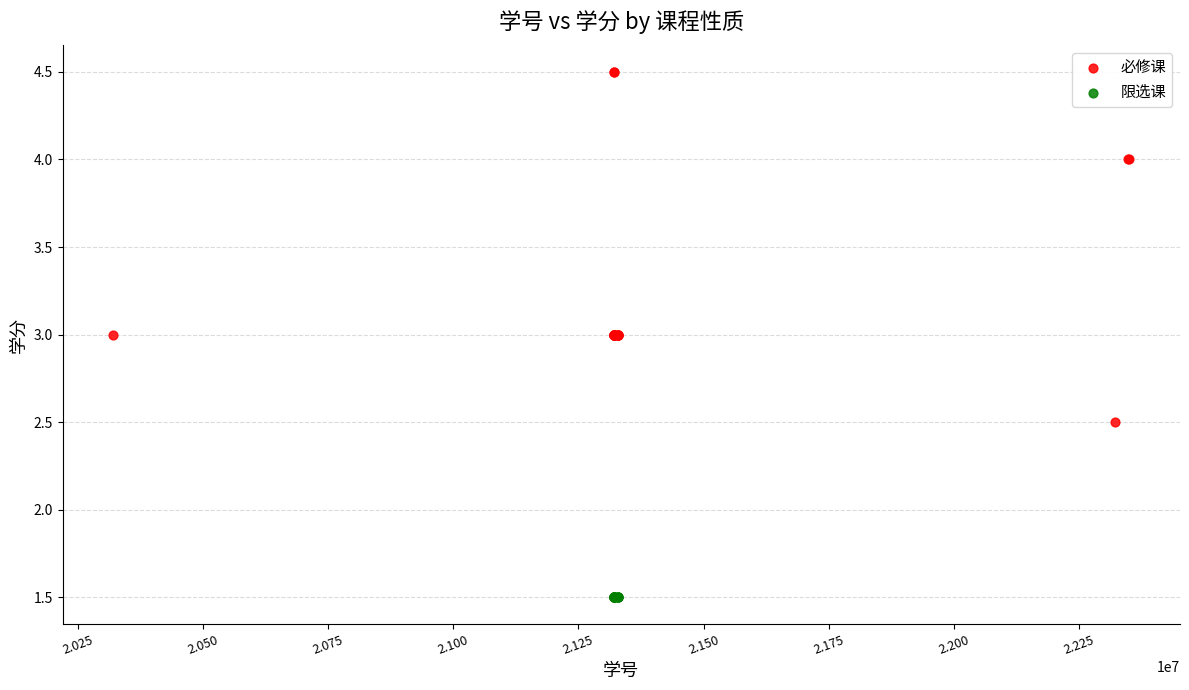

Which series reaches the maximum Y coordinate?

必修课